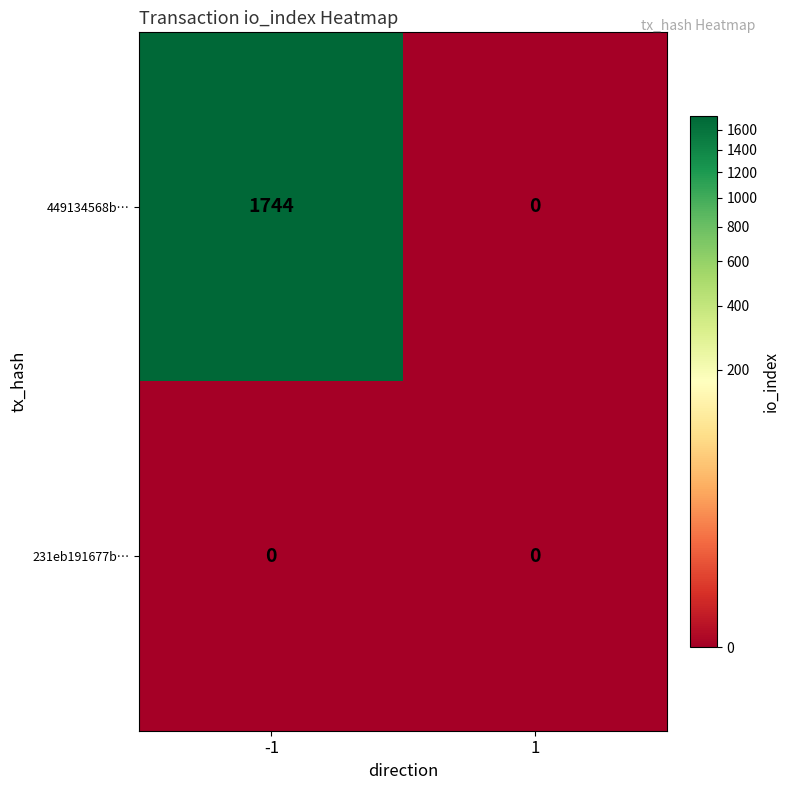

Reading left to right, extract all data points from this chart.

449134568b…: -1=1744	1=0
231eb191677b…: -1=0	1=0